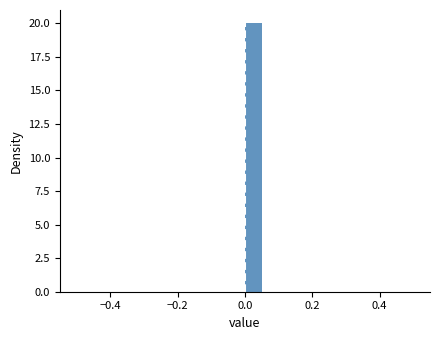

Read against the x-axis, roughly where is the centre of the tallest bar?

0.02